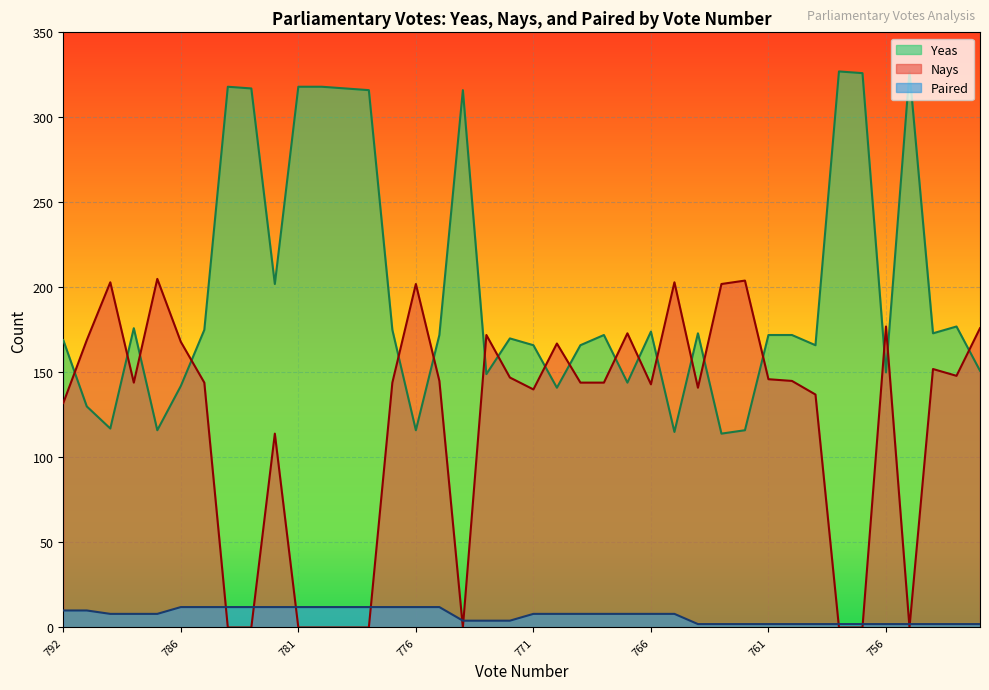

What is the approximate value of Paired at 786?

12